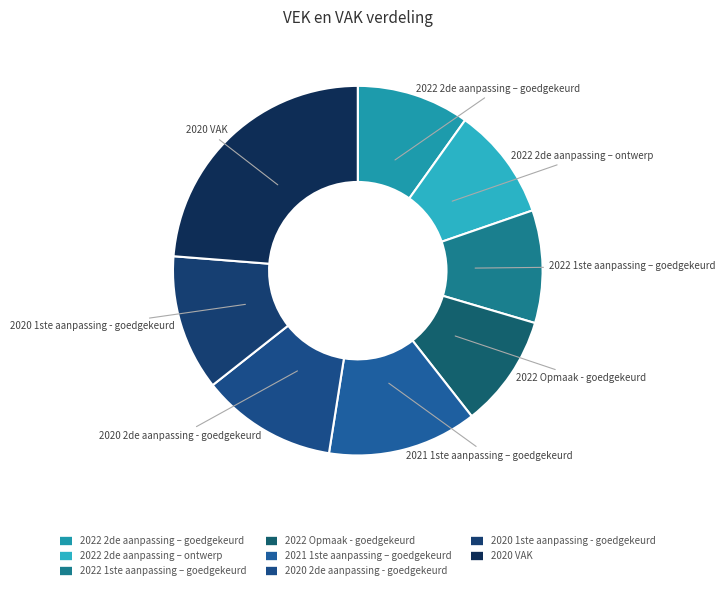

How many slices are in this pie chart?

8